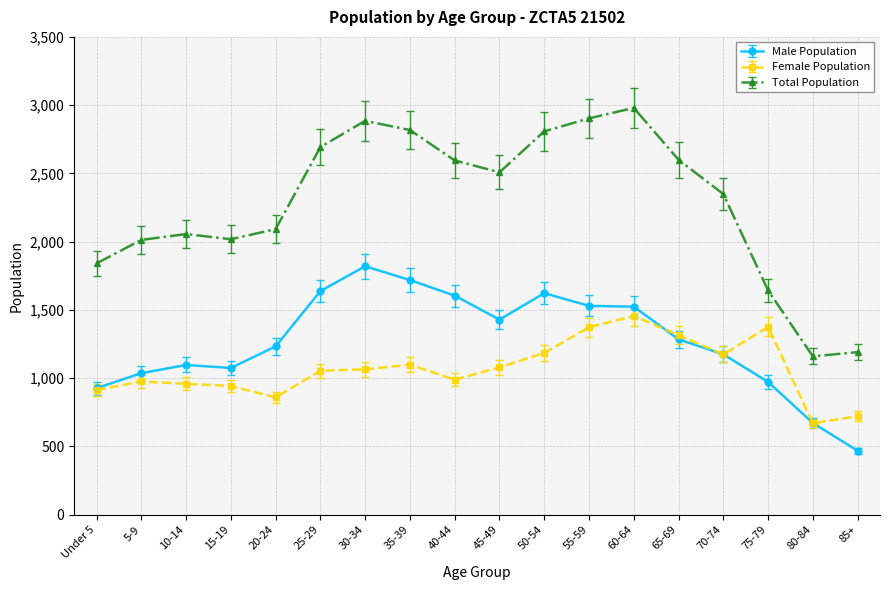

Which series has the widest spread of values?

Total Population